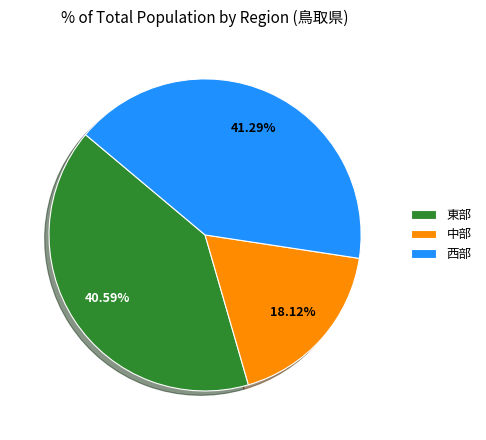

Between 東部 and 西部, which is larger?

西部